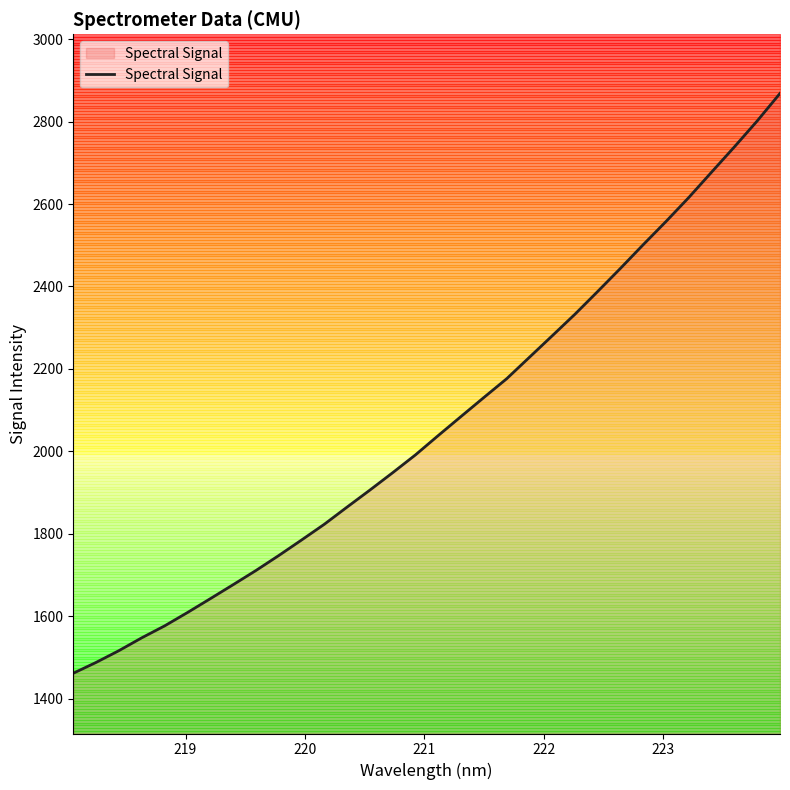

How many values exceed 2038?

16